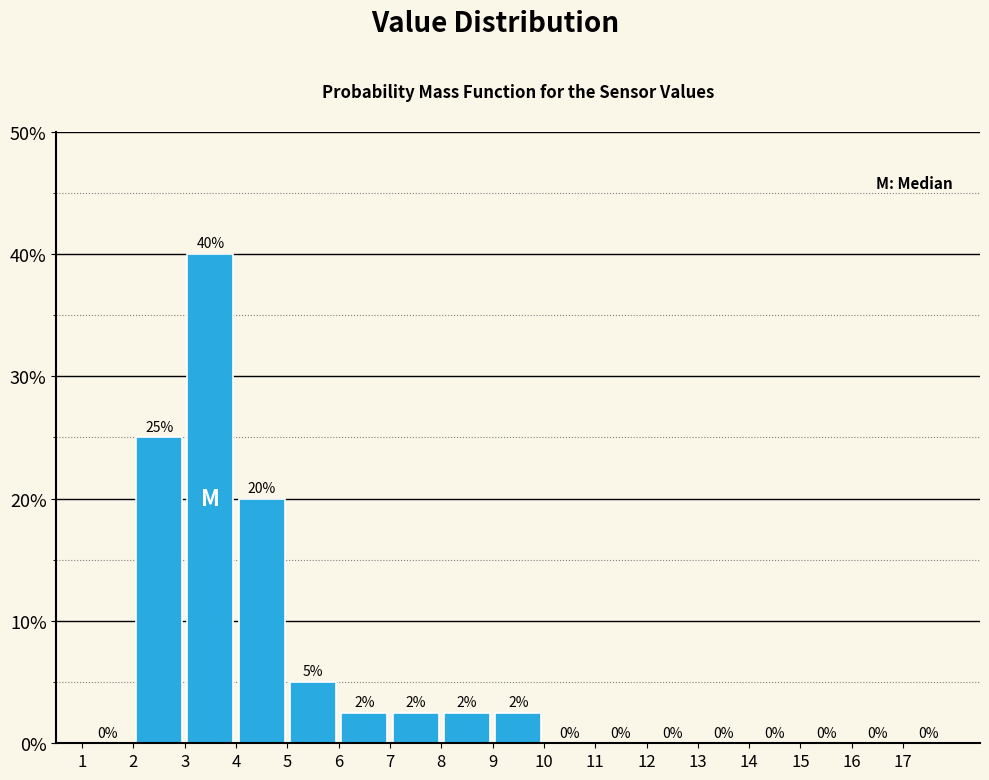

Which range on the x-axis has the tallest bar?

3 to 4